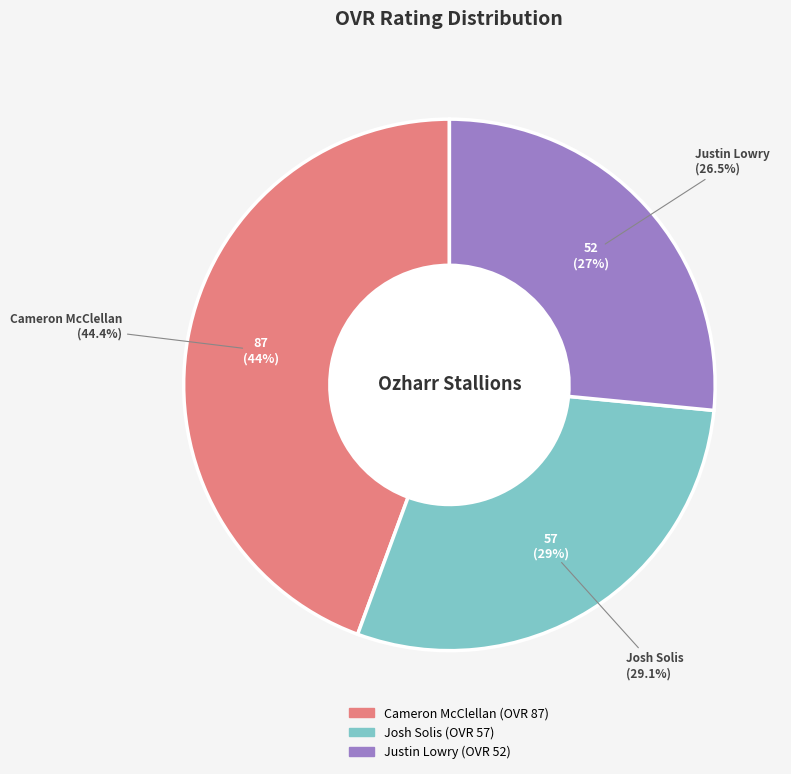

How many segments does this pie chart have?

3